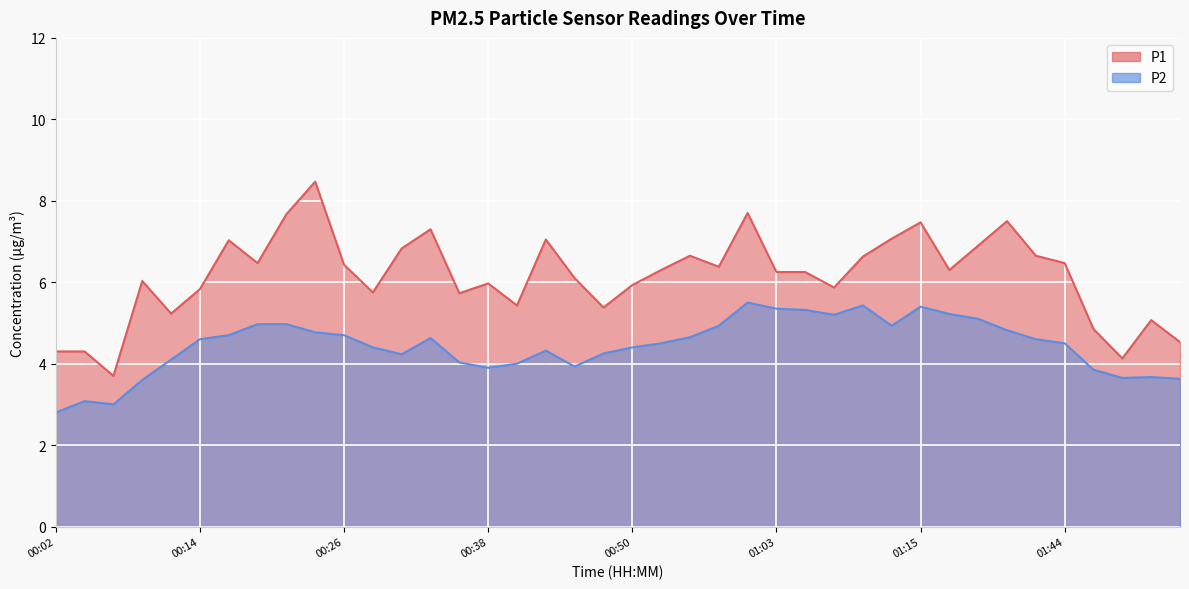

Reading left to right, transcribe all the data shown in this chart.

P1: 4.3	4.3	3.7	6.0	5.2	5.8	7.0	6.5	7.7	8.5	6.4	5.8	6.8	7.3	5.7	6.0	5.4	7.0	6.1	5.4	5.9	6.3	6.7	6.4	7.7	6.2	6.2	5.9	6.6	7.1	7.5	6.3	6.9	7.5	6.7	6.5	4.8	4.1	5.1	4.5
P2: 2.8	3.1	3.0	3.6	4.1	4.6	4.7	5.0	5.0	4.8	4.7	4.4	4.2	4.6	4.0	3.9	4.0	4.3	3.9	4.2	4.4	4.5	4.7	4.9	5.5	5.3	5.3	5.2	5.4	4.9	5.4	5.2	5.1	4.8	4.6	4.5	3.9	3.6	3.7	3.6